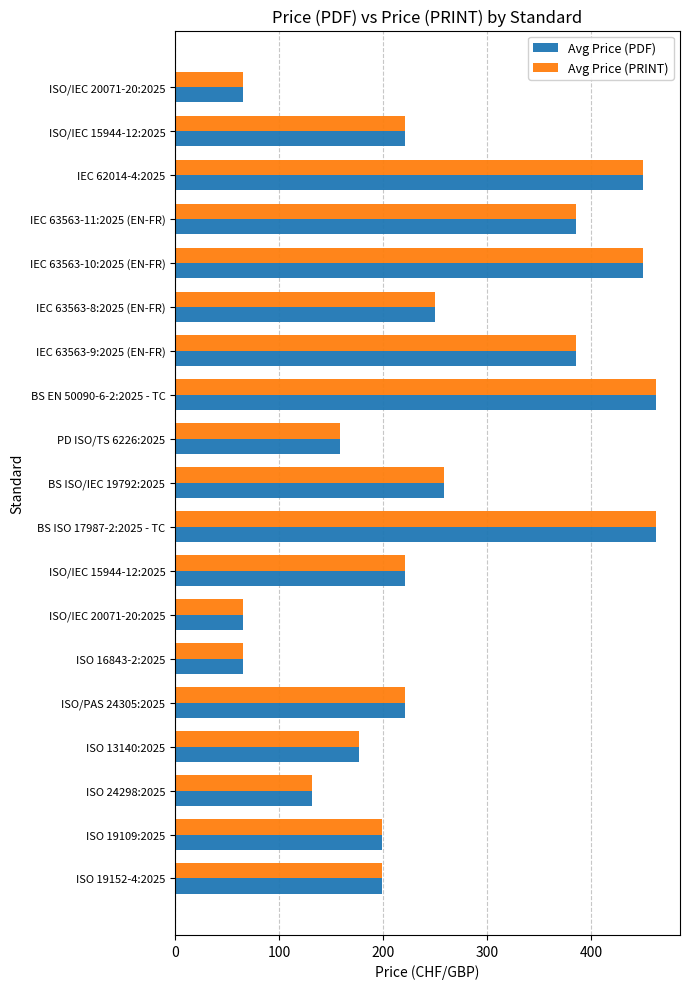

Count the number of data series in this chart.

2